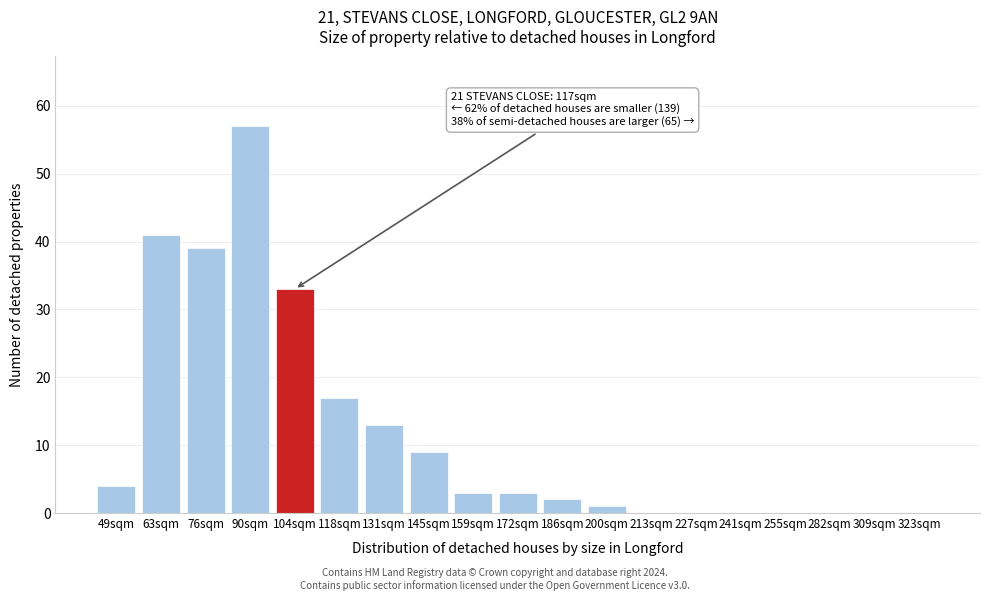

Reading left to right, what are all the values shown in this chart?

49sqm=4	63sqm=41	76sqm=39	90sqm=57	104sqm=33	118sqm=17	131sqm=13	145sqm=9	159sqm=3	172sqm=3	186sqm=2	200sqm=1	213sqm=0	227sqm=0	241sqm=0	255sqm=0	282sqm=0	309sqm=0	323sqm=0